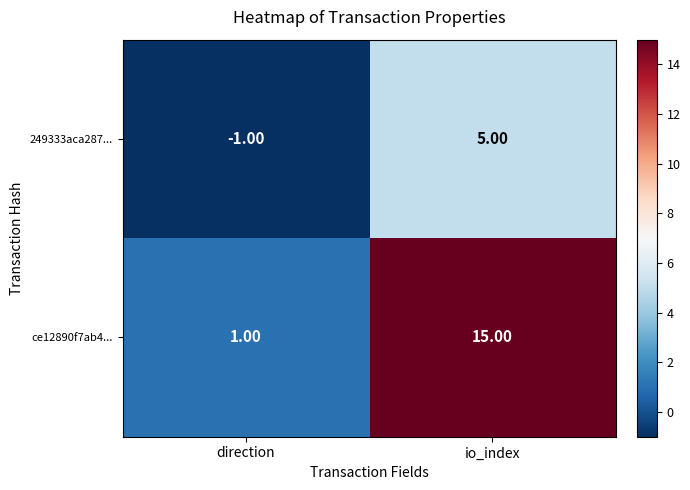

Which series has the widest spread of values?

ce12890f7ab4...